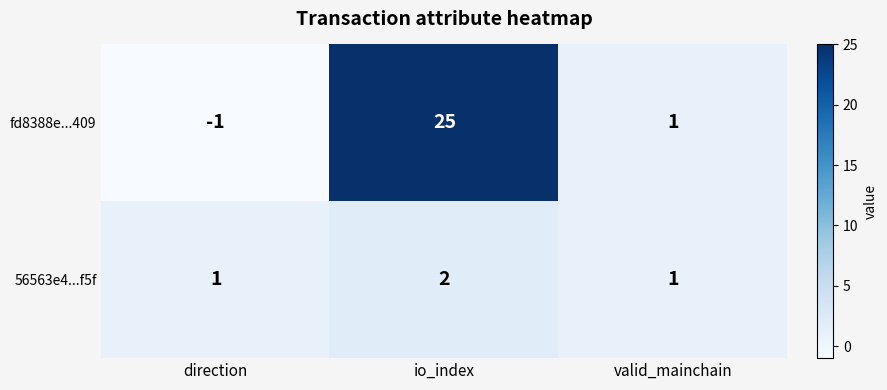

List the series in order of their overall mean, highest first.

fd8388e...409, 56563e4...f5f